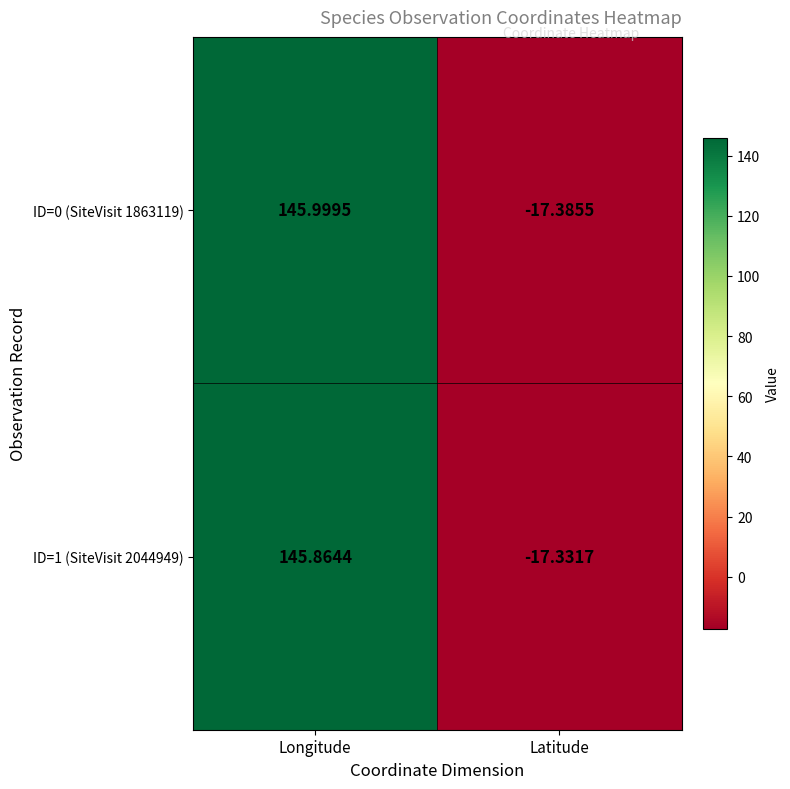

List the series in order of their peak value, lowest first.

ID=1 (SiteVisit 2044949), ID=0 (SiteVisit 1863119)